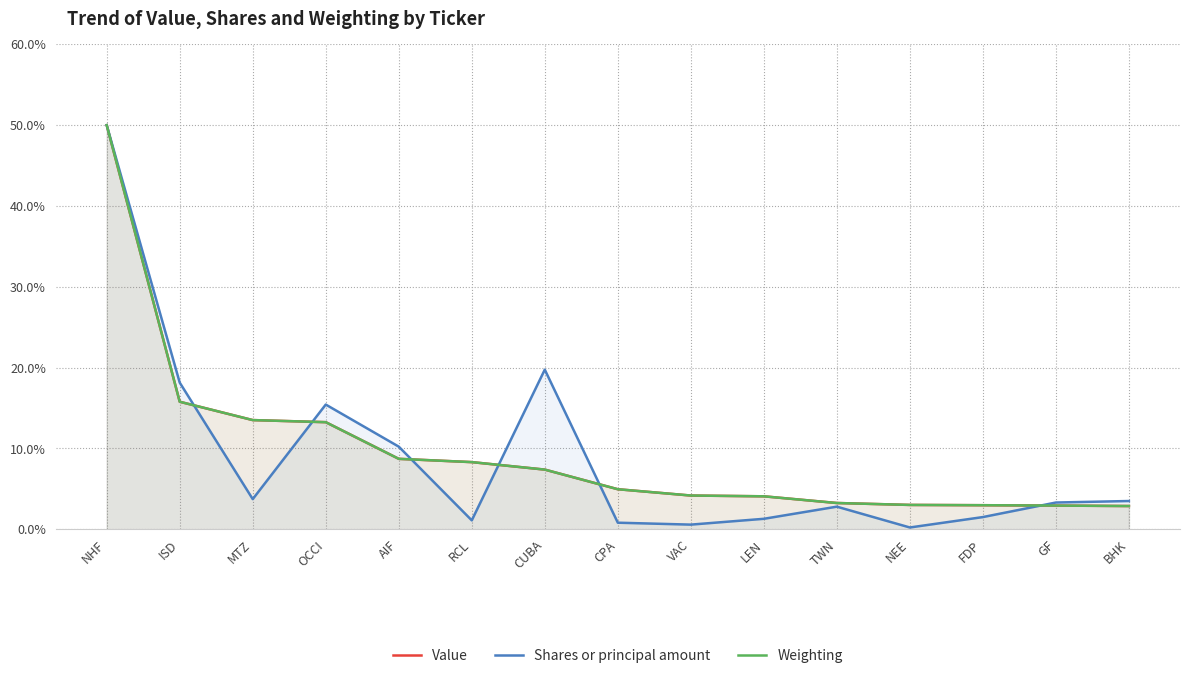

At which label does Shares or principal amount reach its peak?

NHF